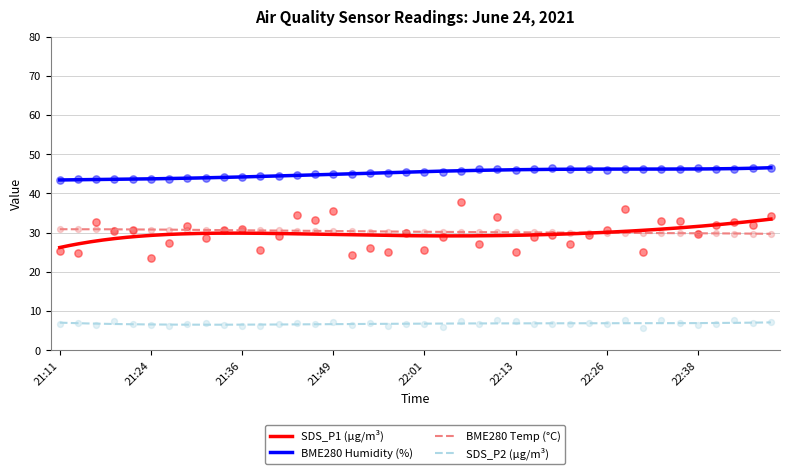

At which category is the sum across all series the highest?

22:06